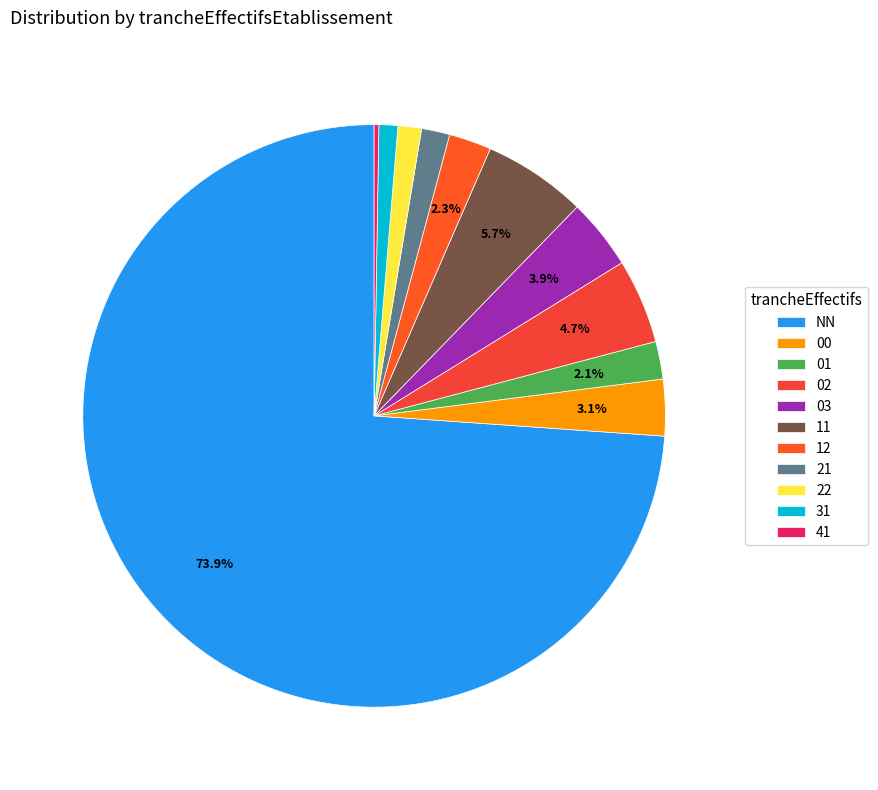

How many segments does this pie chart have?

11